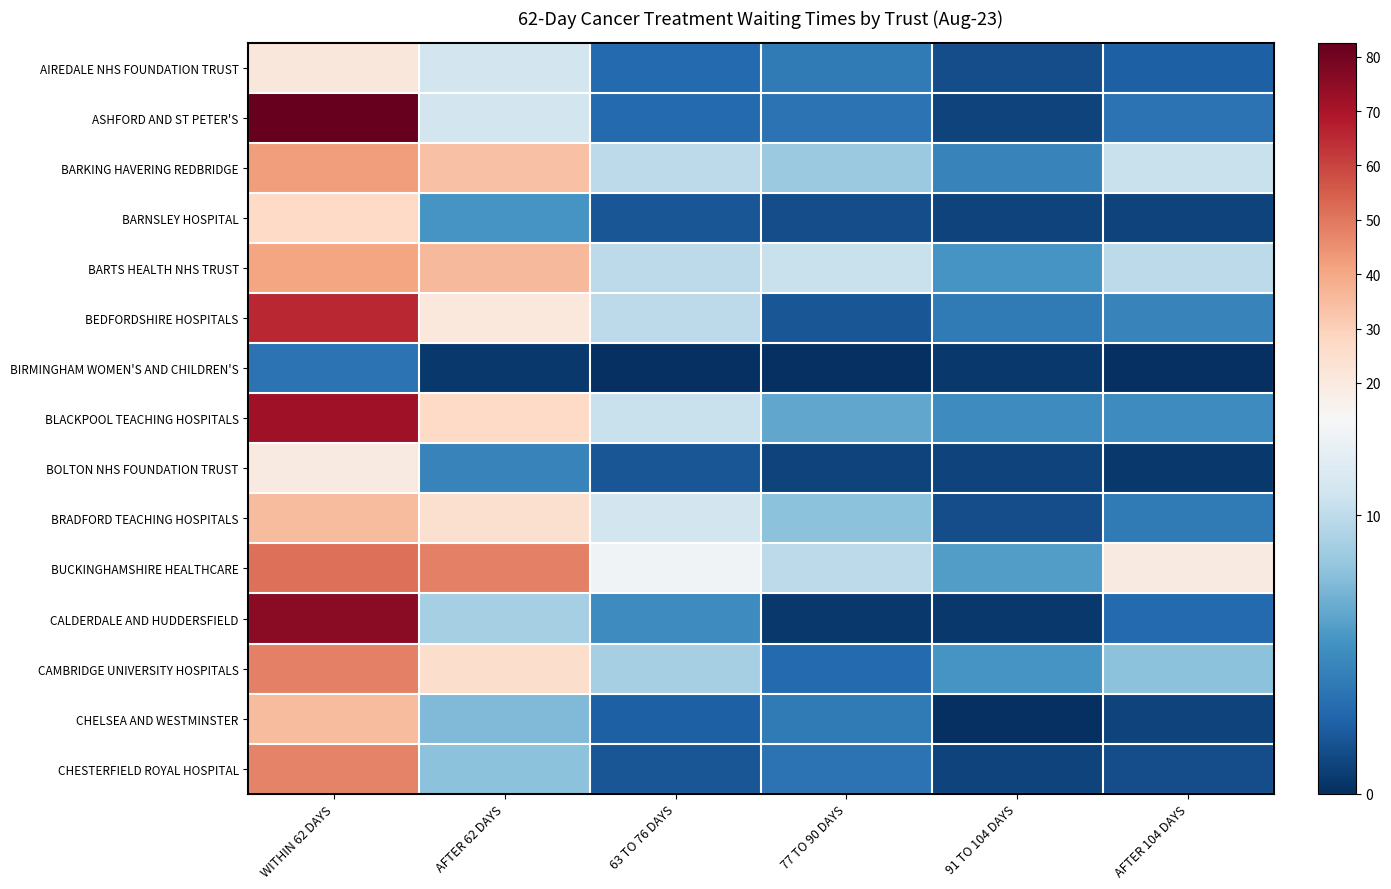

Which has a higher value, 91 TO 104 DAYS or AFTER 62 DAYS?

AFTER 62 DAYS